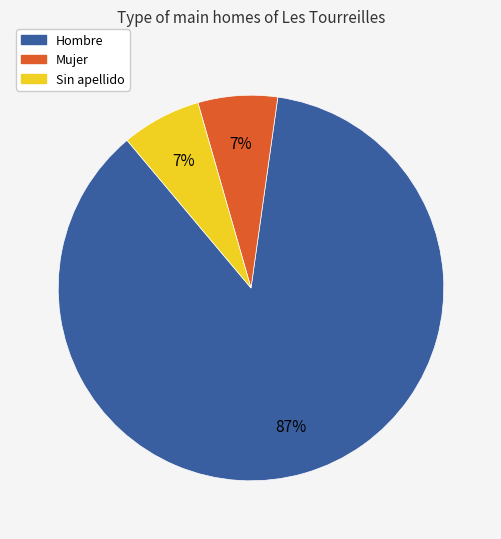

Does Mujer represent more than half of the total?

No